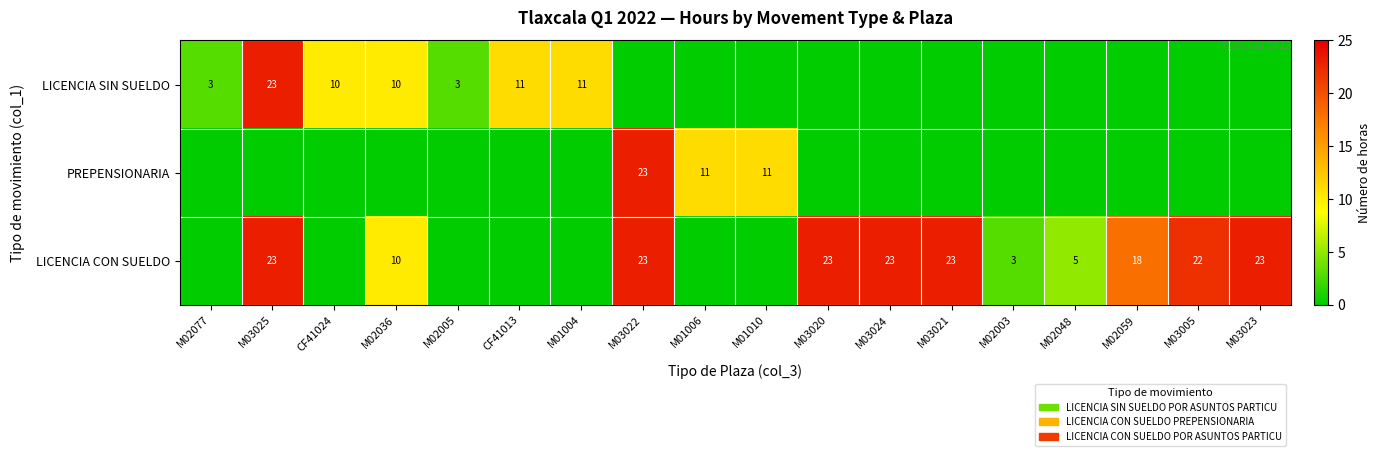

True or false: LICENCIA CON SUELDO has a value of 23 at M03023.

True